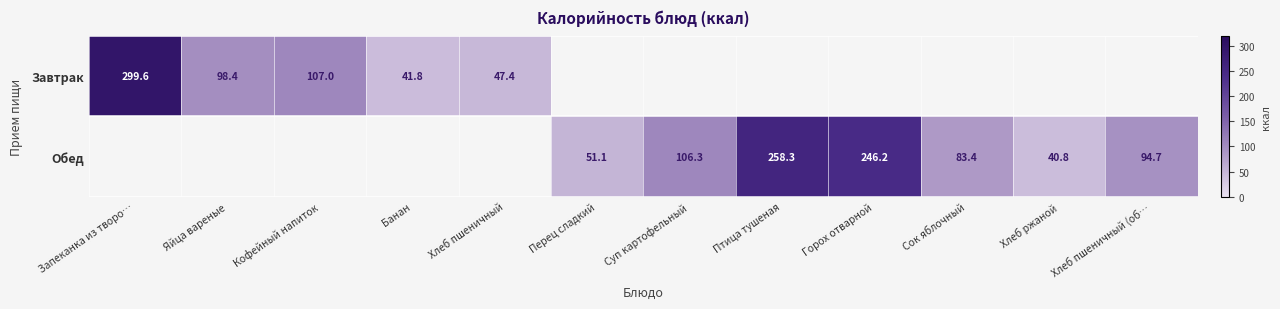

True or false: Обед has a value of 51.1 at Перец сладкий.

True